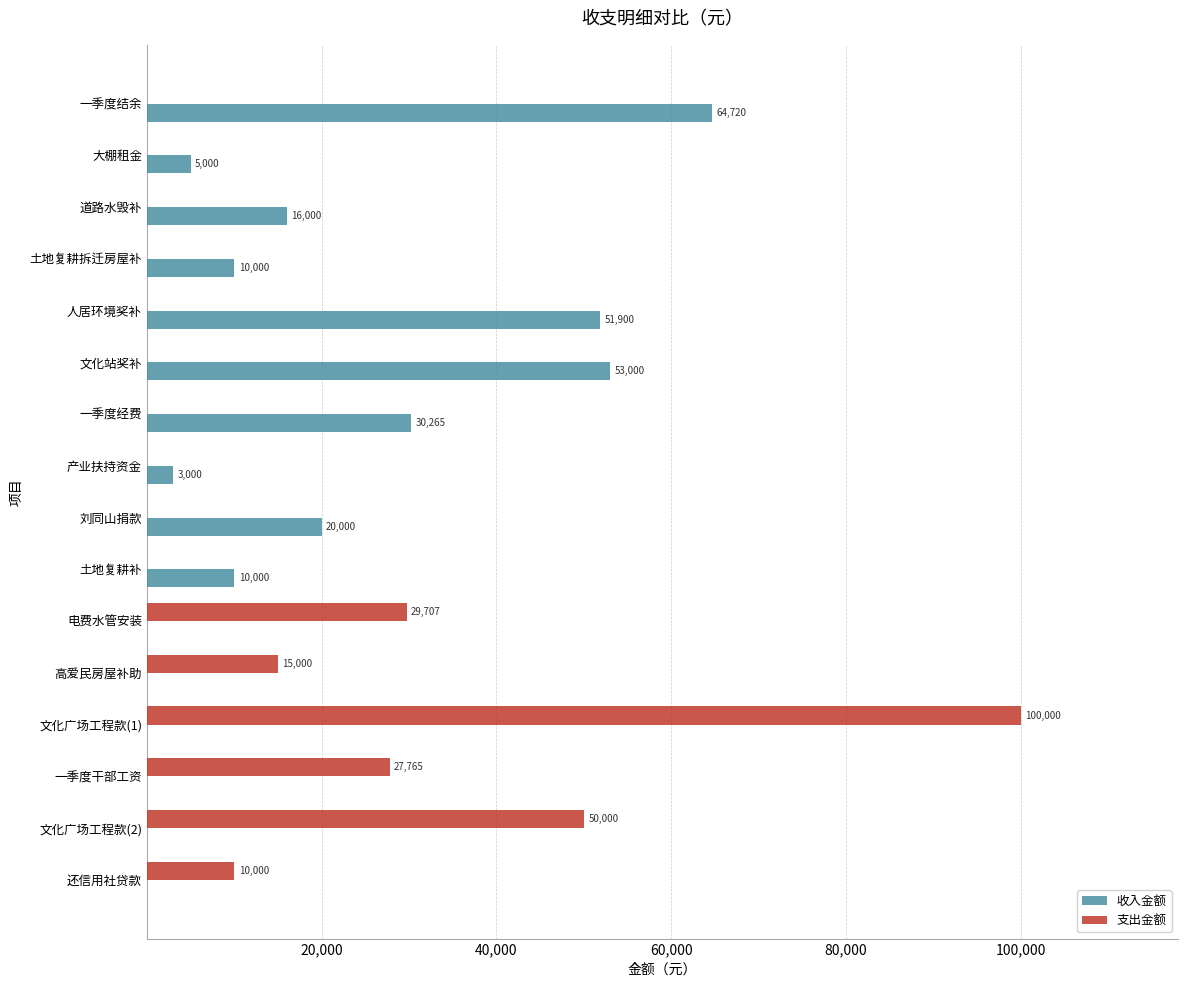

At which category is the sum across all series the highest?

文化广场工程款(1)